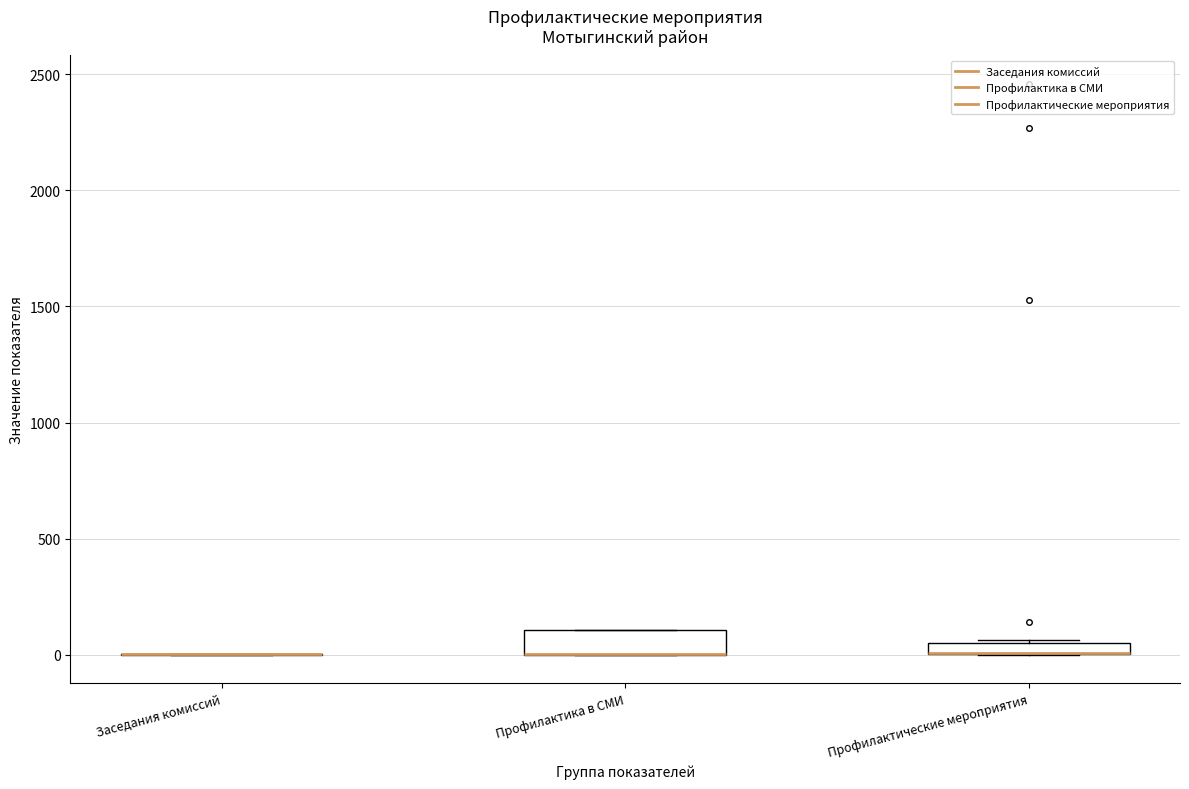

Where is the upper edge of the box for Профилактика в СМИ on the y-axis? The values are not printed on the chart, so give them approximately, as read against the axis.

100